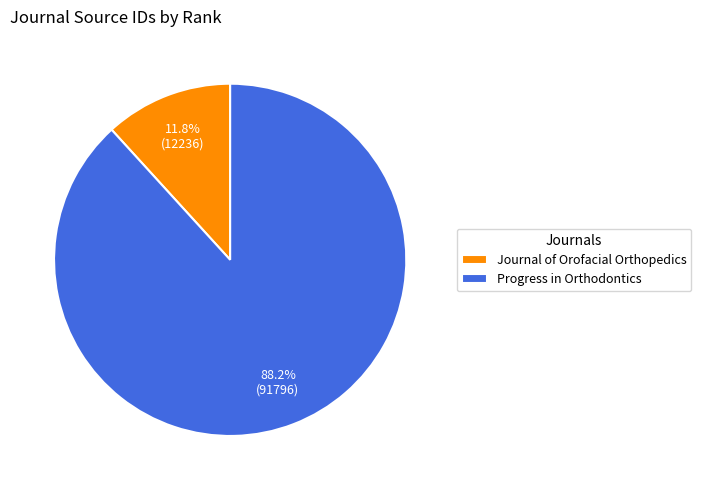

How many segments does this pie chart have?

2